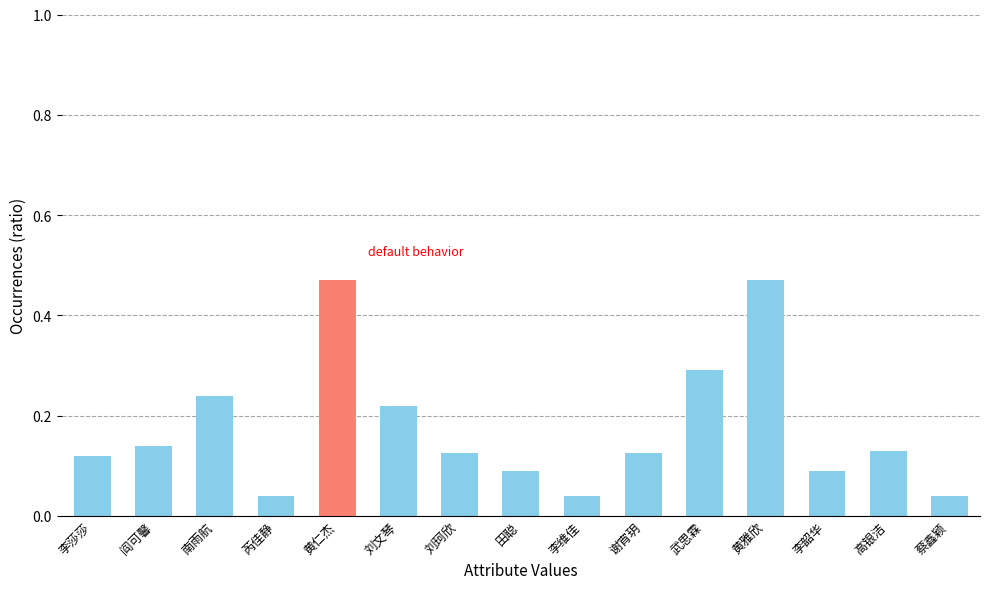

What is the label of the 2nd bar from the right?

高银洁